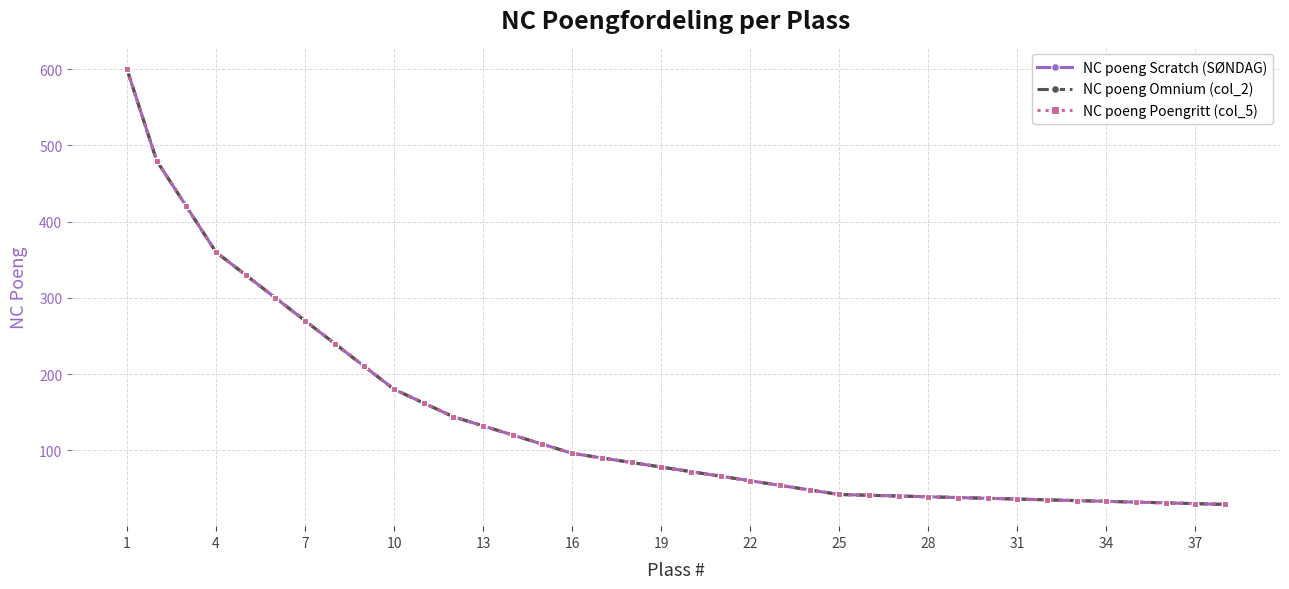

Rank the series by their maximum value, from highest to lowest.

NC poeng Scratch (SØNDAG), NC poeng Omnium (col_2), NC poeng Poengritt (col_5)